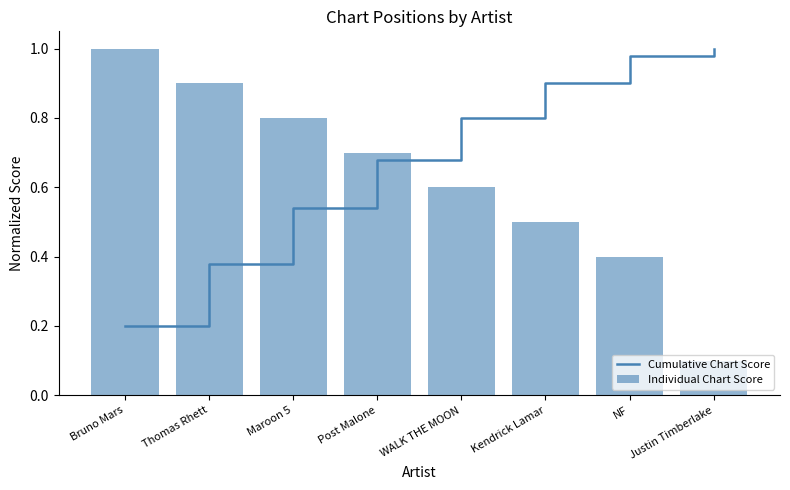

Which has a higher value, Justin Timberlake or Maroon 5?

Justin Timberlake